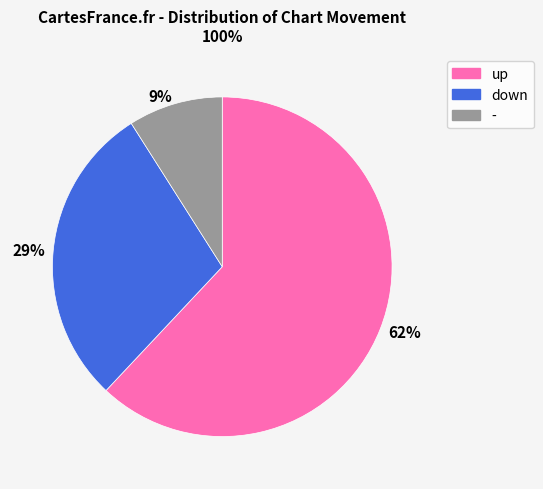

To the nearest percent, what is the difference between the 9% and 29% slice percentages?

20%